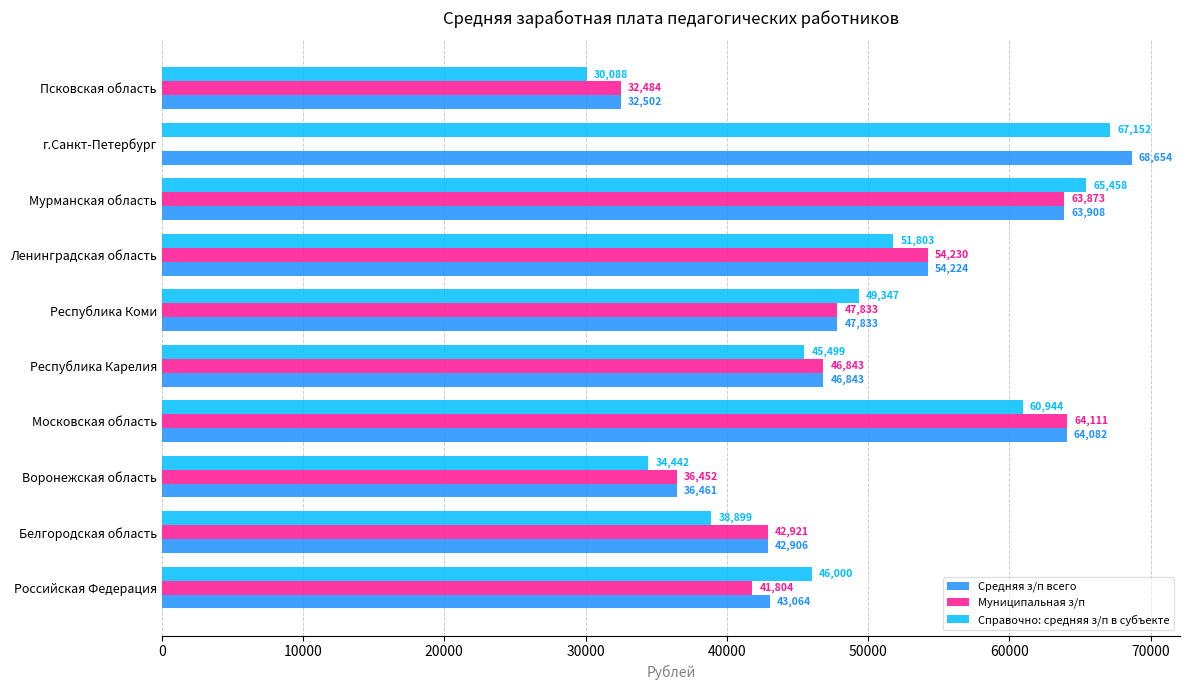

What is the approximate value of Справочно: средняя з/п в субъекте at Республика Карелия?

45499.4